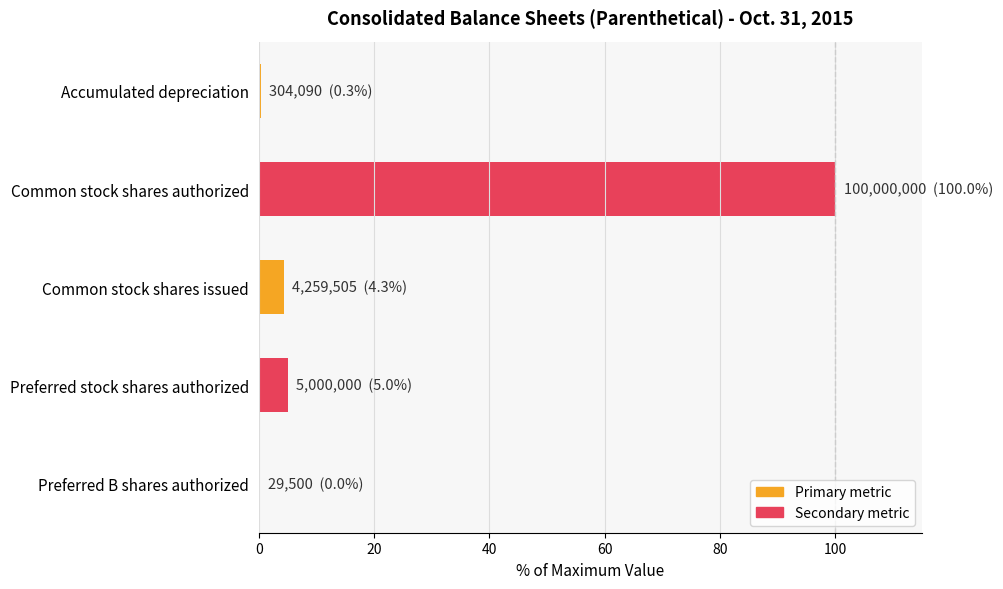

The value at Preferred B shares authorized is 0.0. True or false?

True